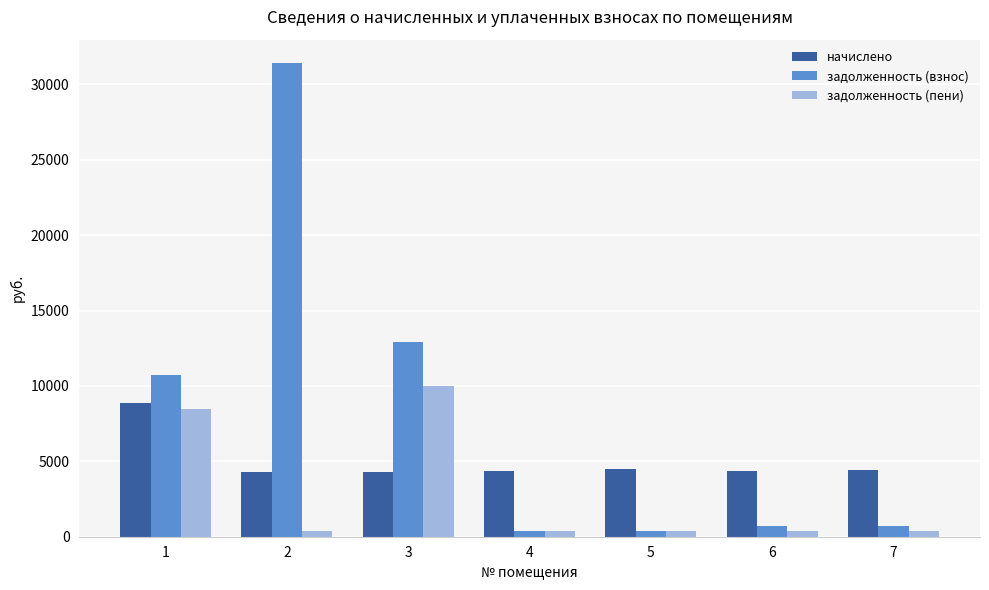

At how many categories does at least one series exceed 8098?

3